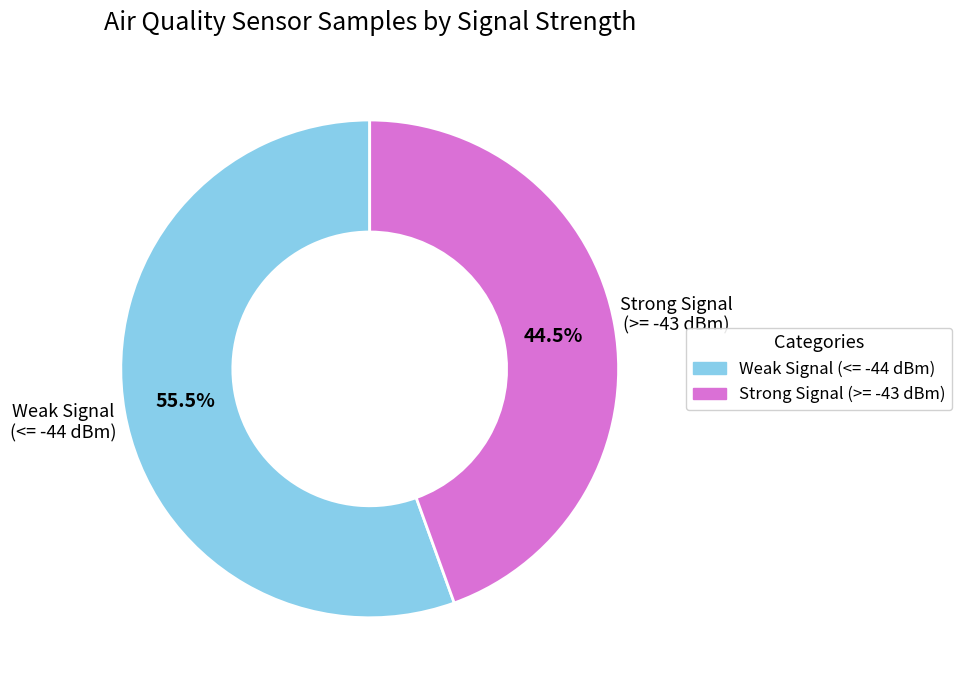

Is there a majority slice in this chart?

Yes